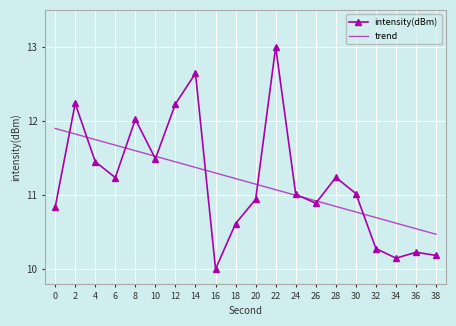

Is the value of intensity(dBm) at 36 greater than the value of trend at 24?

No